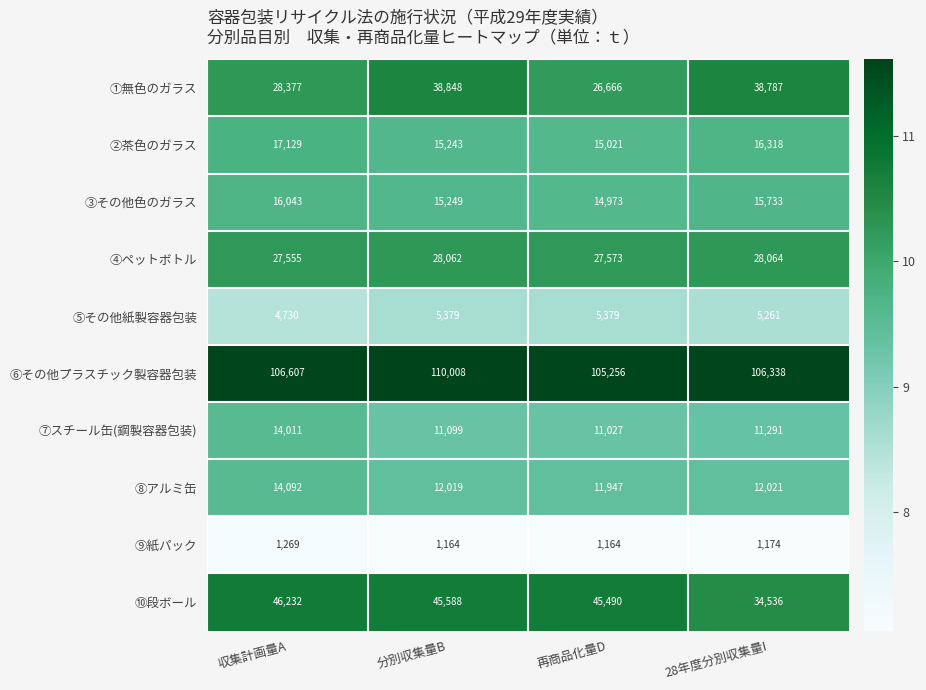

At which category is the sum across all series the highest?

分別収集量B